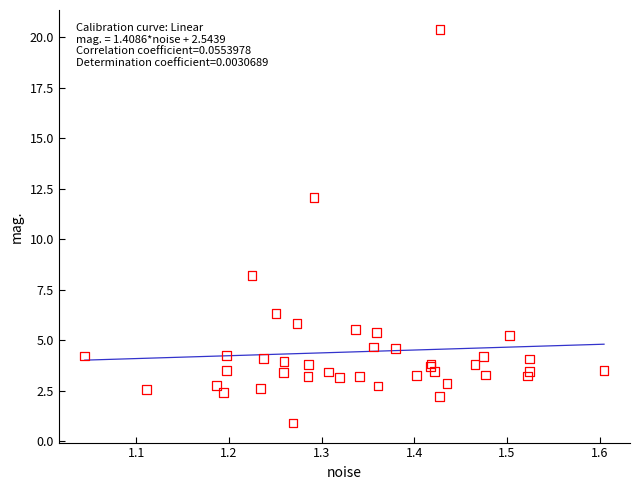

What Y value in the scatter plot is closest to 10?

8.2